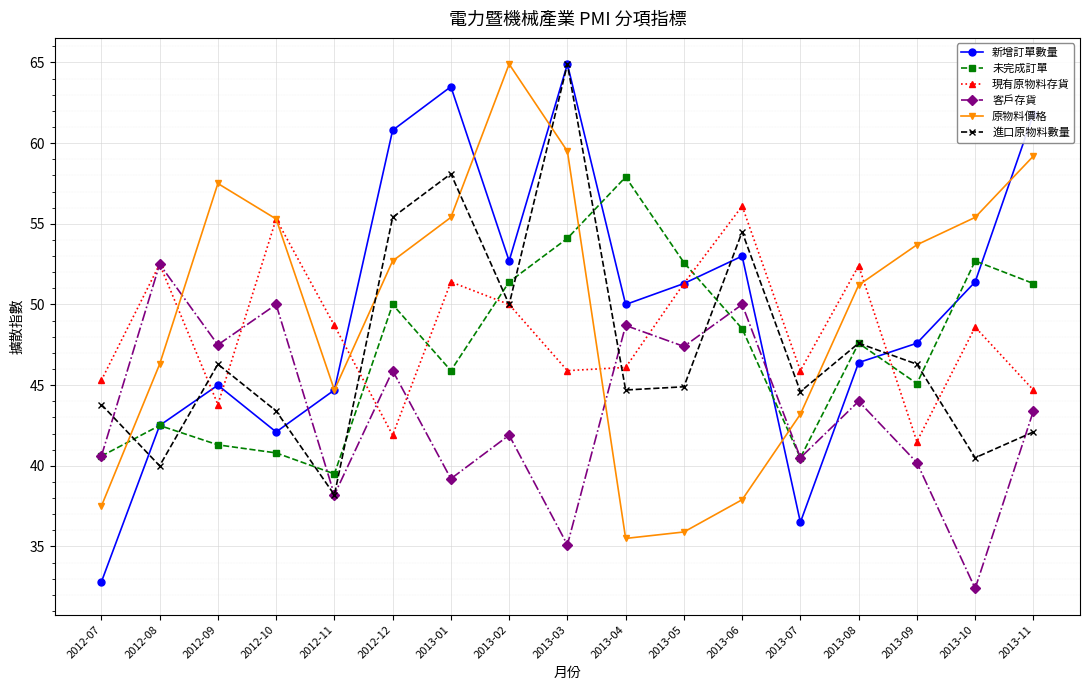

True or false: 現有原物料存貨 has more than 2 points higher than both neighbors.

True